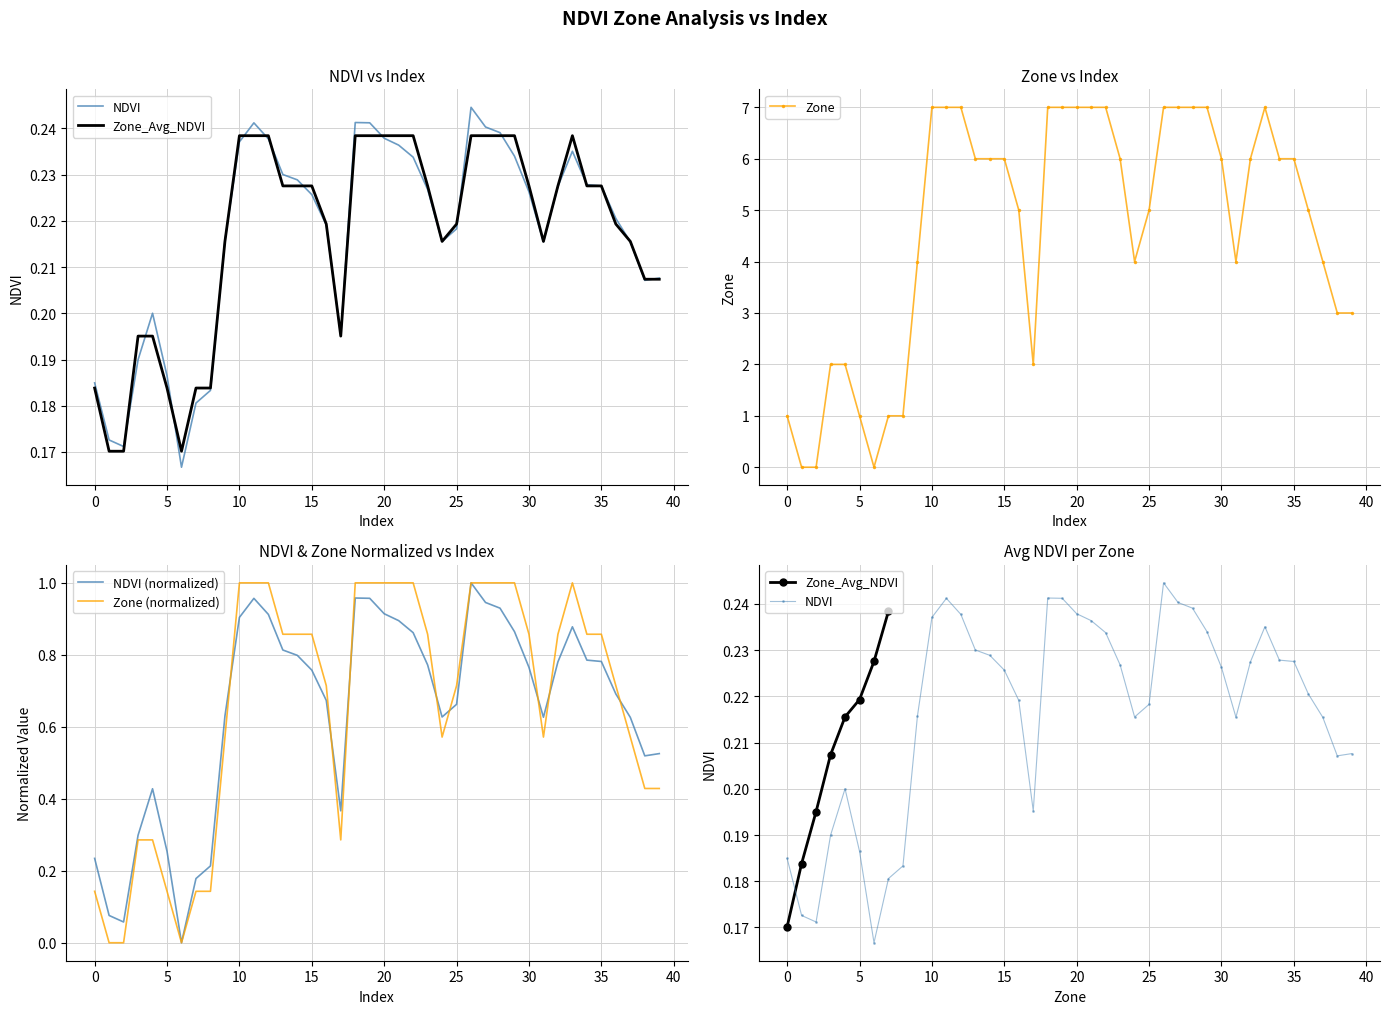

What is the average value of the Zone series?

4.7